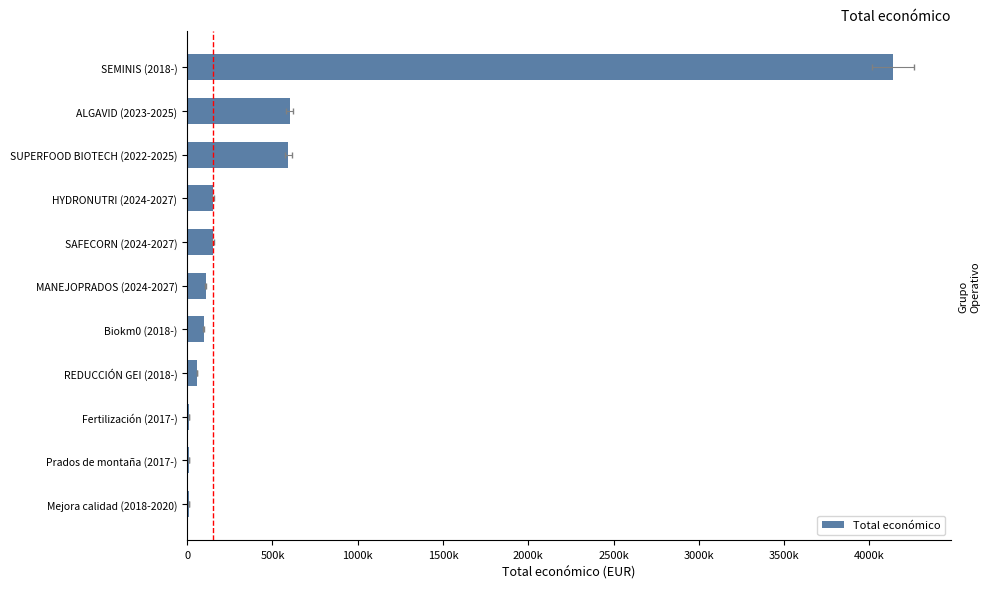

What is the approximate value at HYDRONUTRI (2024-2027)?

150000.0